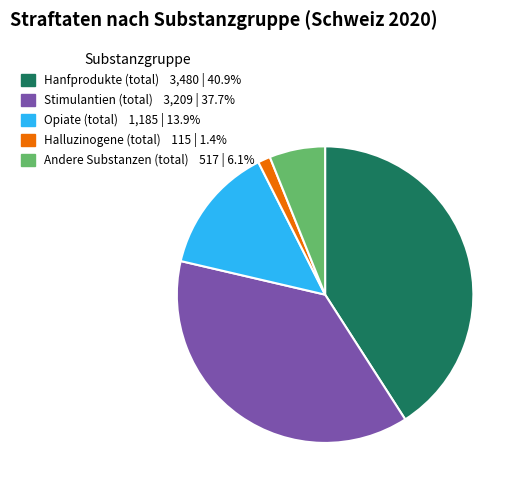

What is the largest slice in the pie chart?

Hanfprodukte (total)